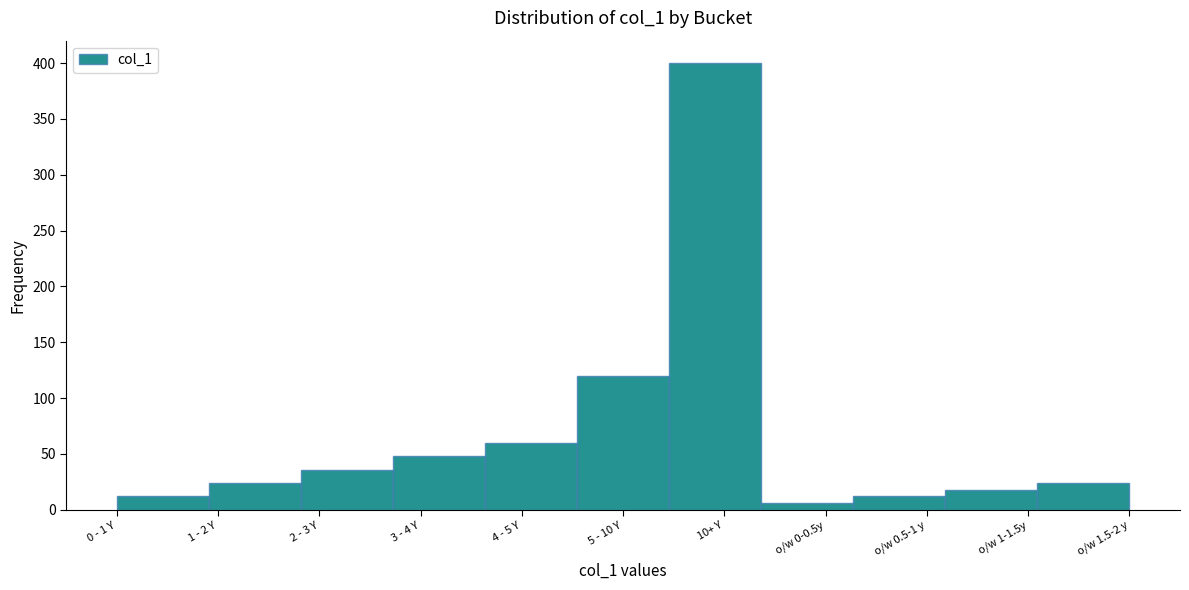

Reading right to left, what are all the values shown in this chart?

24	18	12	6	400	120	60	48	36	24	12